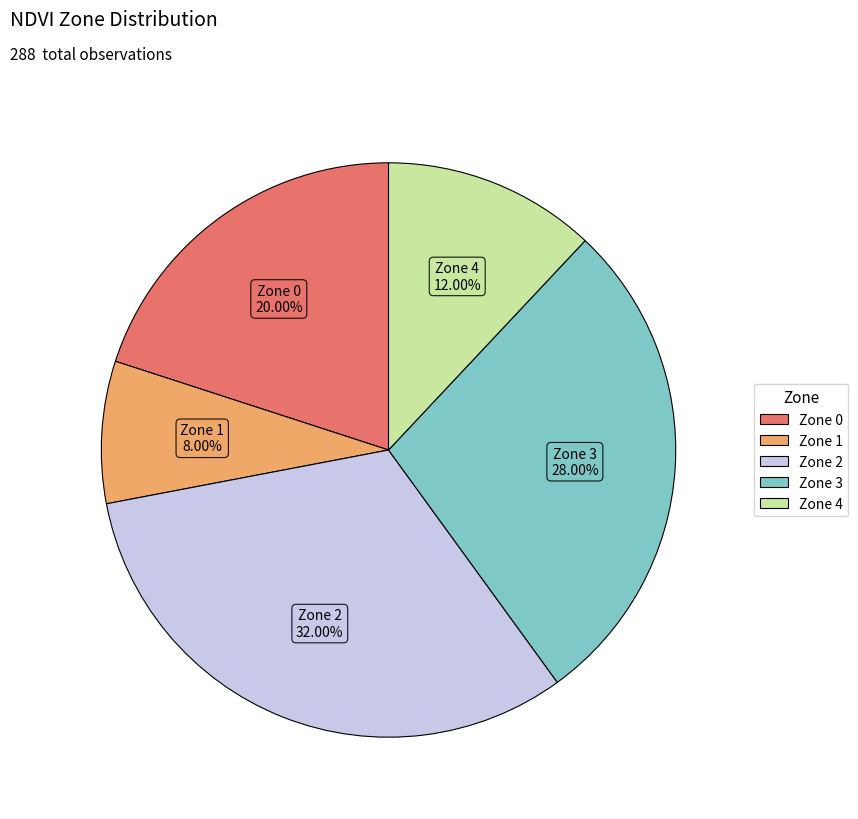

Which category has the smallest portion of the pie?

Zone 1